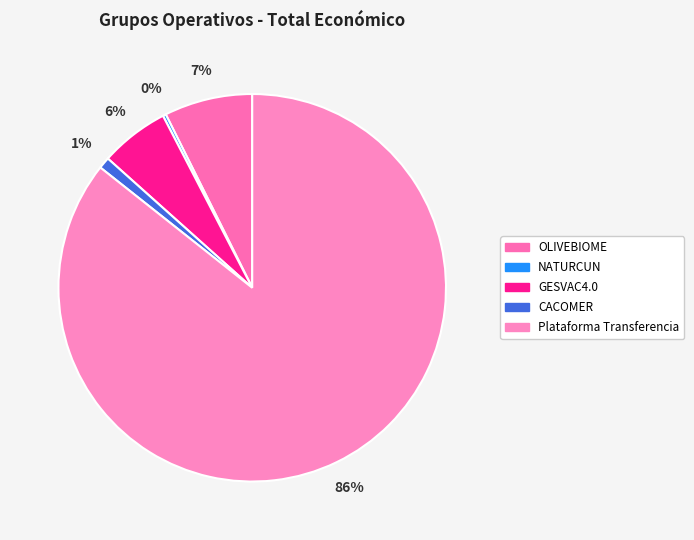

What is the ratio of the value at GESVAC4.0 to the value at CACOMER?

6.0